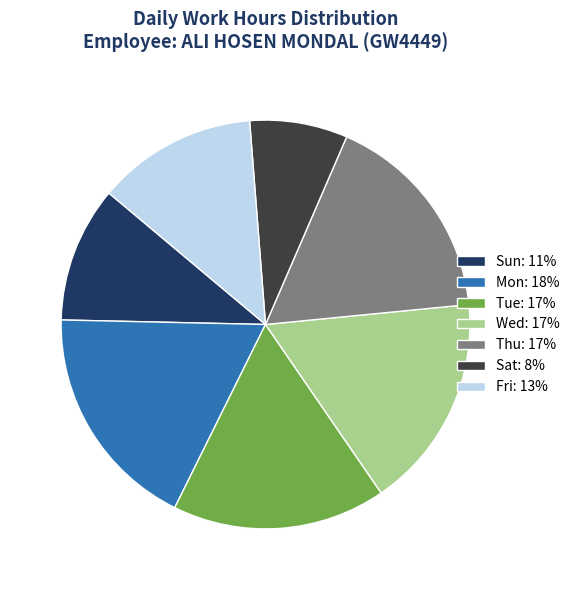

Do Mon: 18% and Fri: 13% together represent more than half of the pie?

No